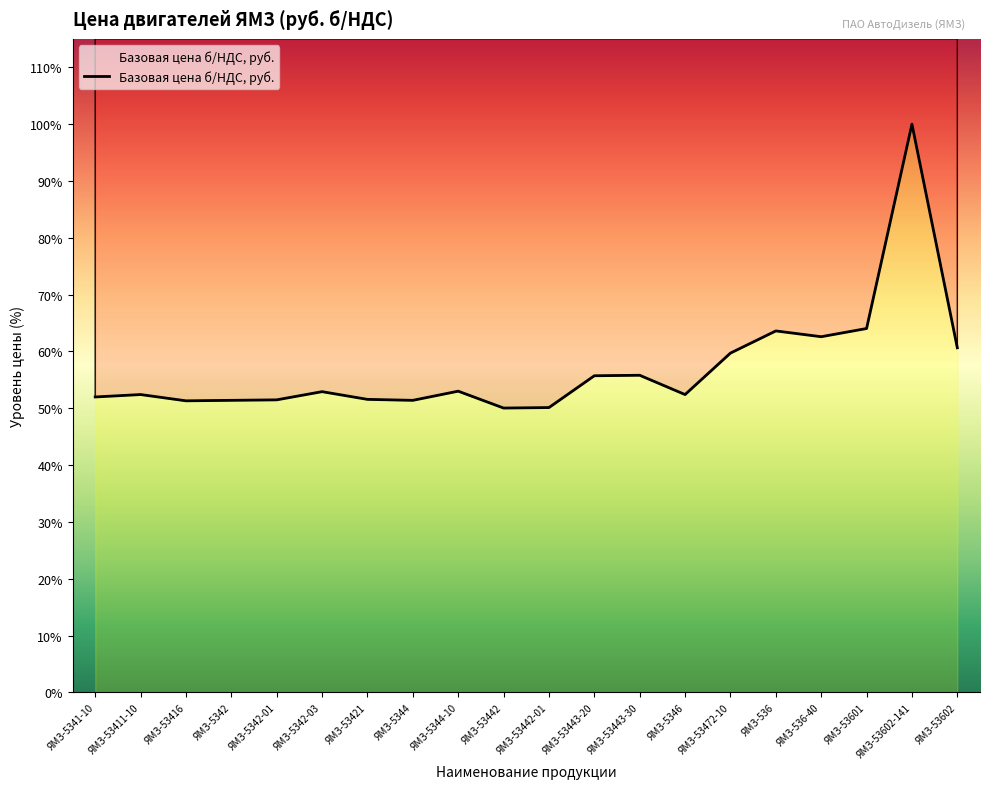

What is the value of the 8th point from the left?

606000